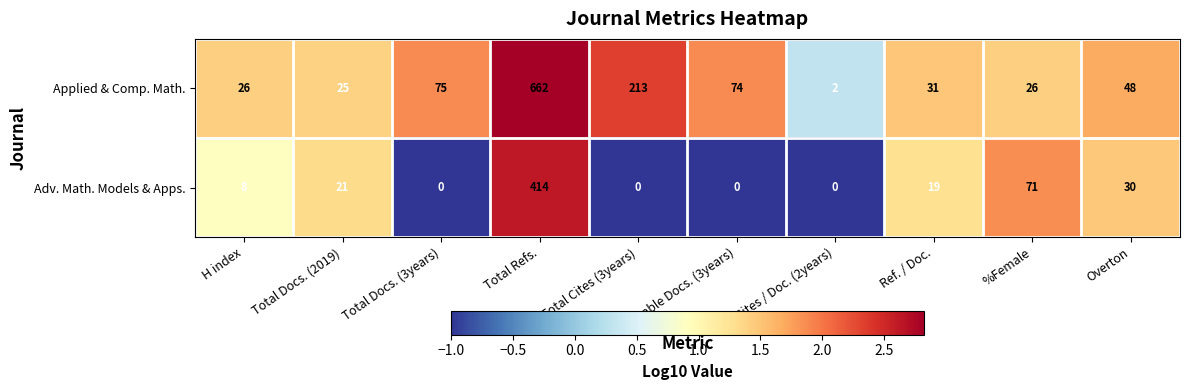

At which label does Adv. Math. Models & Apps. reach its peak?

Total Refs.